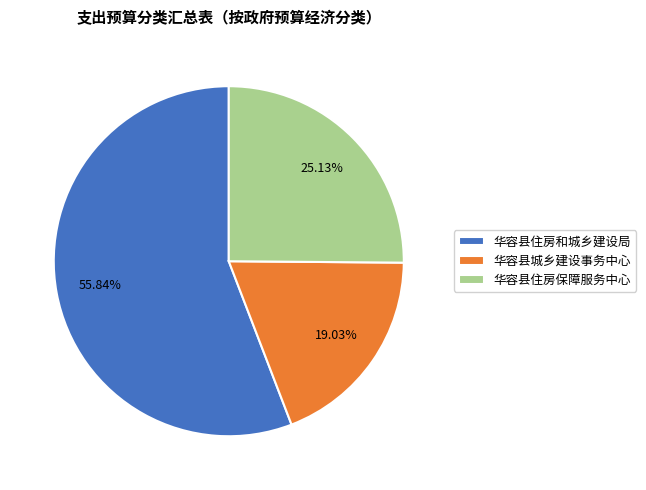

Which category accounts for the majority?

华容县住房和城乡建设局